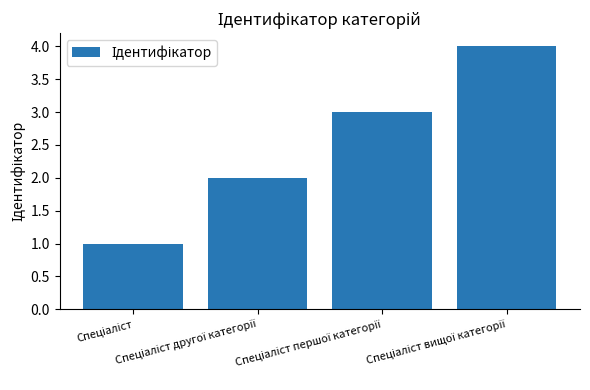

What is the sum of all values?

10